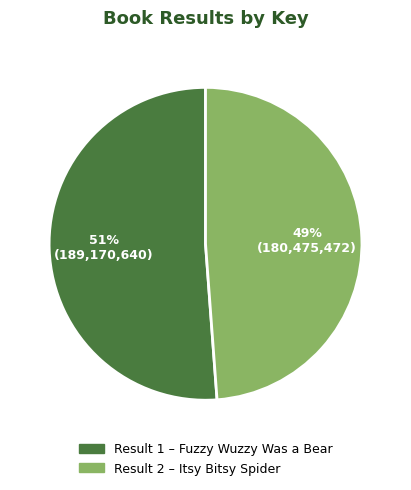

Is there any slice that represents more than half of the pie?

Yes